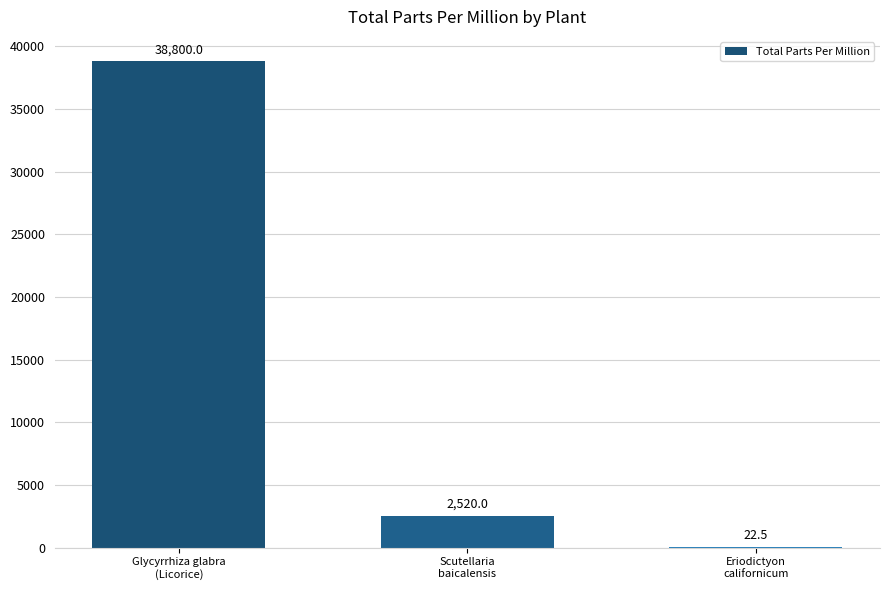

Reading left to right, extract all data points from this chart.

Glycyrrhiza glabra
(Licorice)=38800.0	Scutellaria
baicalensis=2520.0	Eriodictyon
californicum=22.5